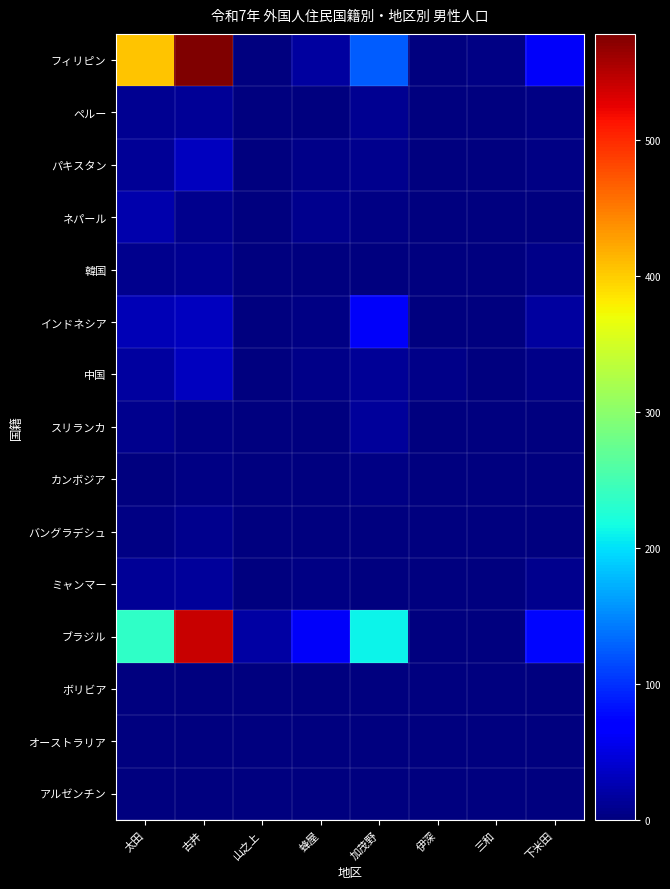

Reading left to right, extract all data points from this chart.

アルゼンチン: 太田=1	古井=0	山之上=0	蜂屋=0	加茂野=1	伊深=0	三和=0	下米田=0
オーストラリア: 太田=0	古井=1	山之上=0	蜂屋=0	加茂野=1	伊深=0	三和=0	下米田=1
ボリビア: 太田=2	古井=1	山之上=0	蜂屋=0	加茂野=1	伊深=0	三和=0	下米田=0
ブラジル: 太田=235	古井=540	山之上=19	蜂屋=62	加茂野=212	伊深=0	三和=1	下米田=76
ミャンマー: 太田=12	古井=14	山之上=0	蜂屋=4	加茂野=1	伊深=0	三和=0	下米田=7
バングラデシュ: 太田=4	古井=9	山之上=0	蜂屋=1	加茂野=2	伊深=0	三和=0	下米田=0
カンボジア: 太田=0	古井=3	山之上=0	蜂屋=0	加茂野=3	伊深=0	三和=0	下米田=0
スリランカ: 太田=8	古井=4	山之上=1	蜂屋=2	加茂野=14	伊深=0	三和=0	下米田=0
中国: 太田=17	古井=33	山之上=1	蜂屋=5	加茂野=12	伊深=5	三和=0	下米田=6
インドネシア: 太田=29	古井=33	山之上=0	蜂屋=4	加茂野=62	伊深=0	三和=0	下米田=17
韓国: 太田=8	古井=10	山之上=1	蜂屋=0	加茂野=2	伊深=0	三和=0	下米田=6
ネパール: 太田=24	古井=9	山之上=0	蜂屋=8	加茂野=3	伊深=0	三和=0	下米田=0
パキスタン: 太田=13	古井=33	山之上=0	蜂屋=6	加茂野=9	伊深=0	三和=0	下米田=3
ペルー: 太田=10	古井=12	山之上=0	蜂屋=2	加茂野=10	伊深=0	三和=0	下米田=3
フィリピン: 太田=405	古井=578	山之上=1	蜂屋=16	加茂野=125	伊深=0	三和=4	下米田=62